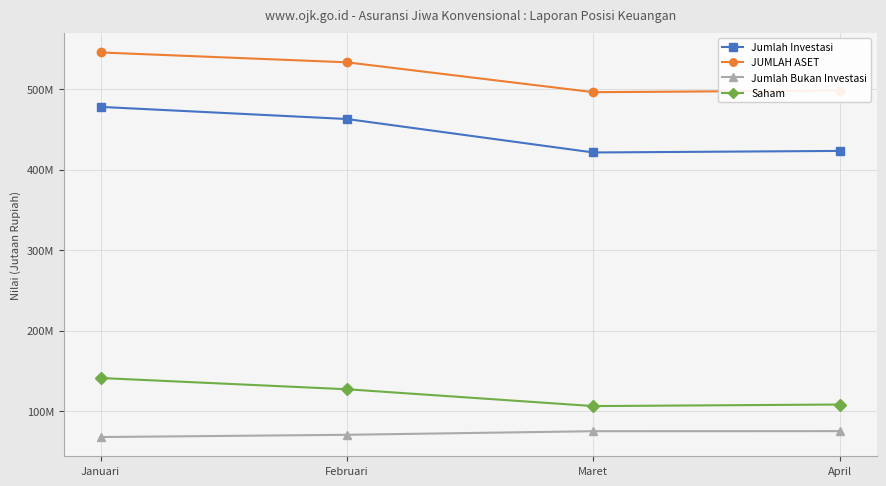

True or false: Saham has a value of 108078942.5 at April.

True